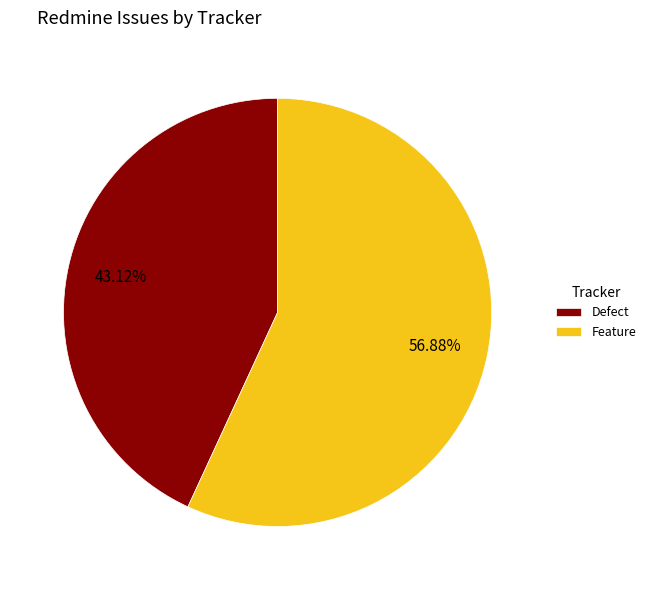

To the nearest percent, what portion does Feature represent?

57%